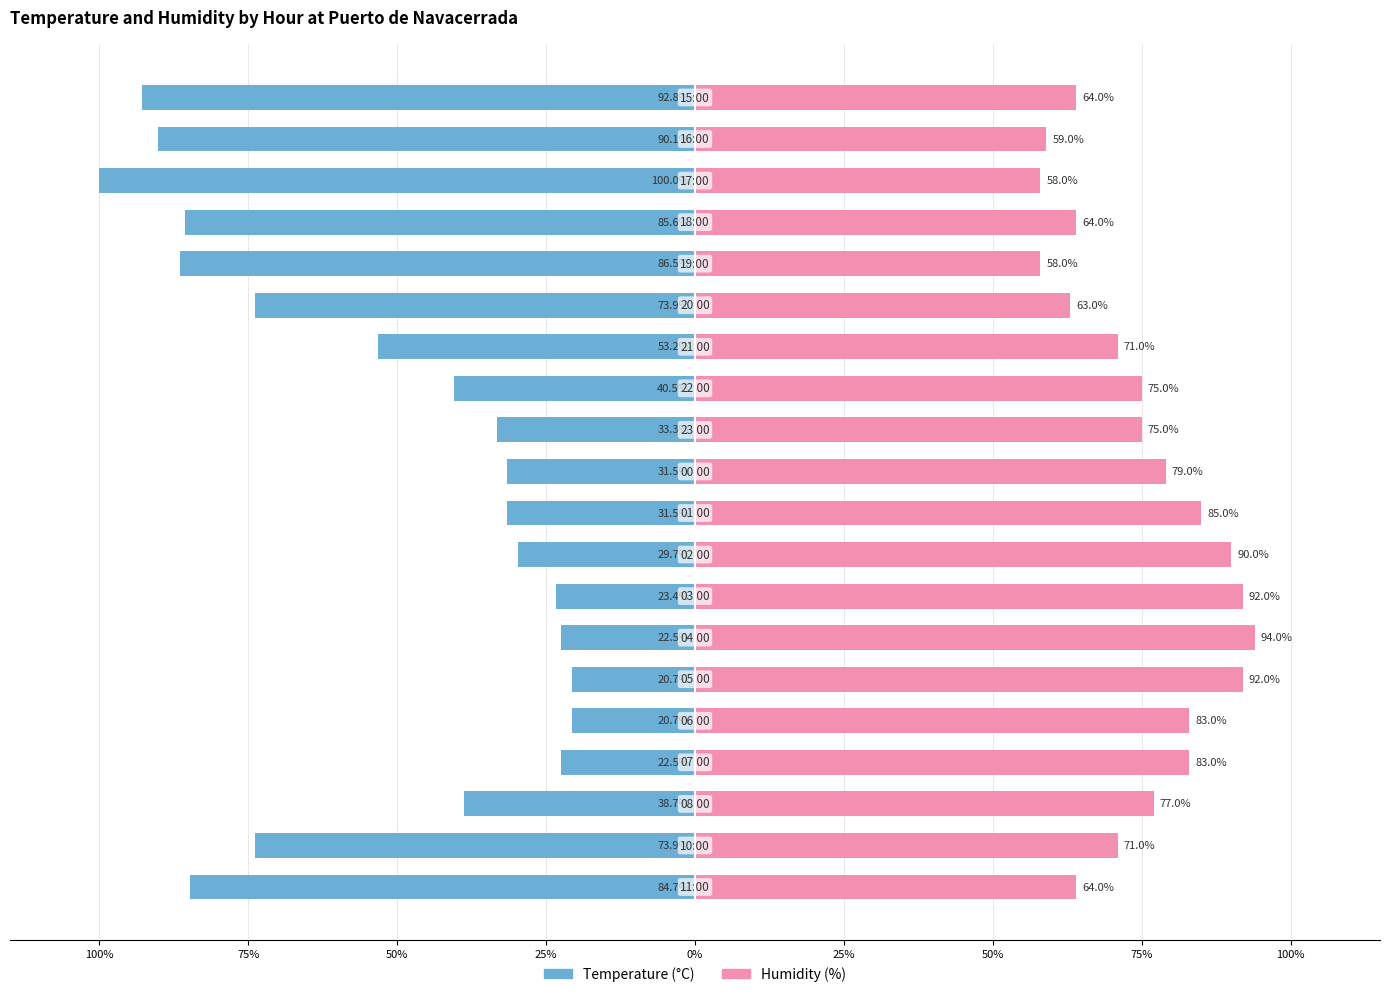

What is the value of the Humidity (%) bar at the 3rd from the left?

77.0